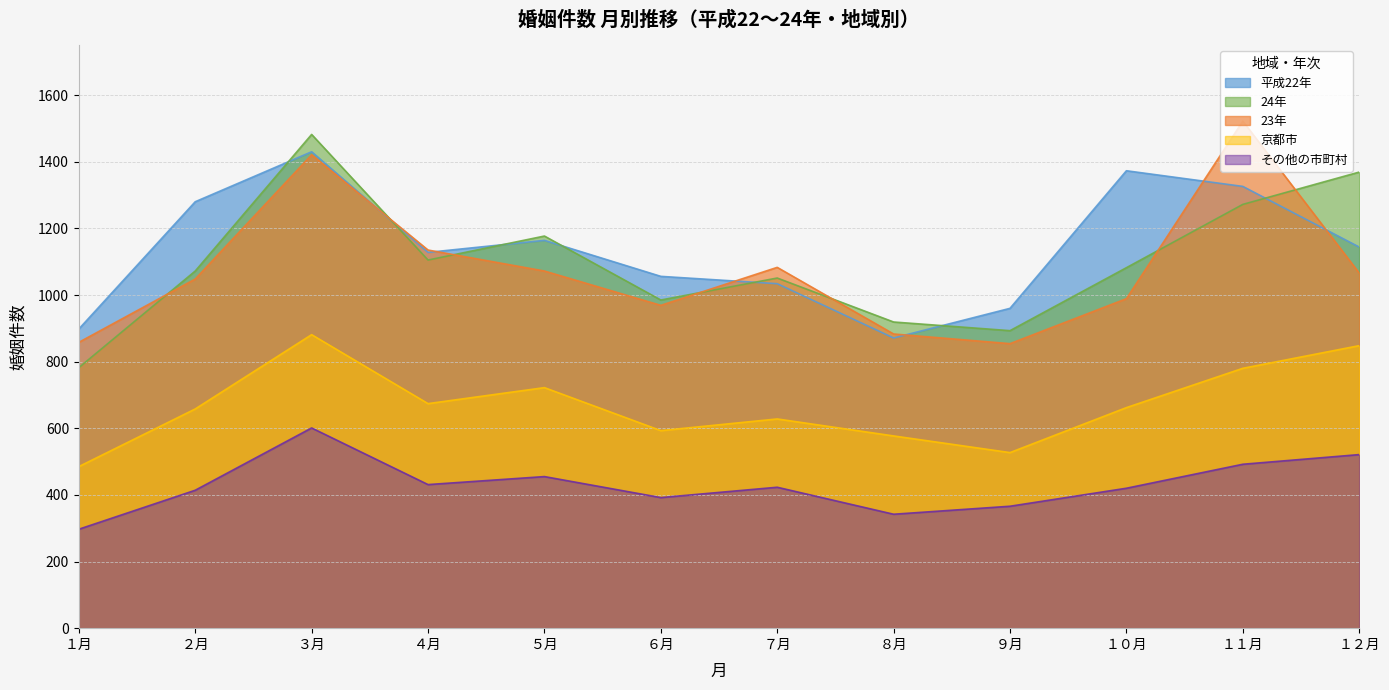

Where does the 京都市 series first go above 662?

３月